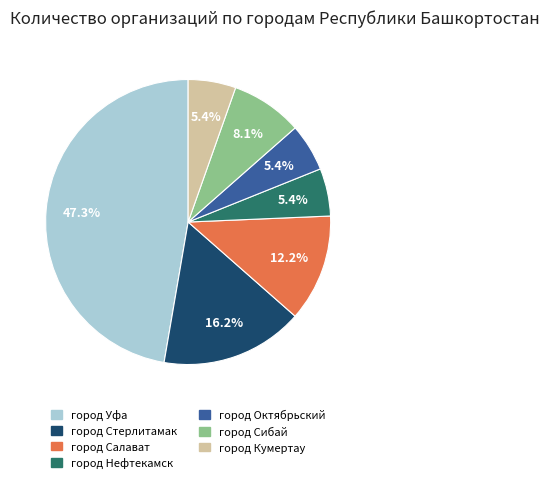

Does город Кумертау account for over 50% of the chart?

No